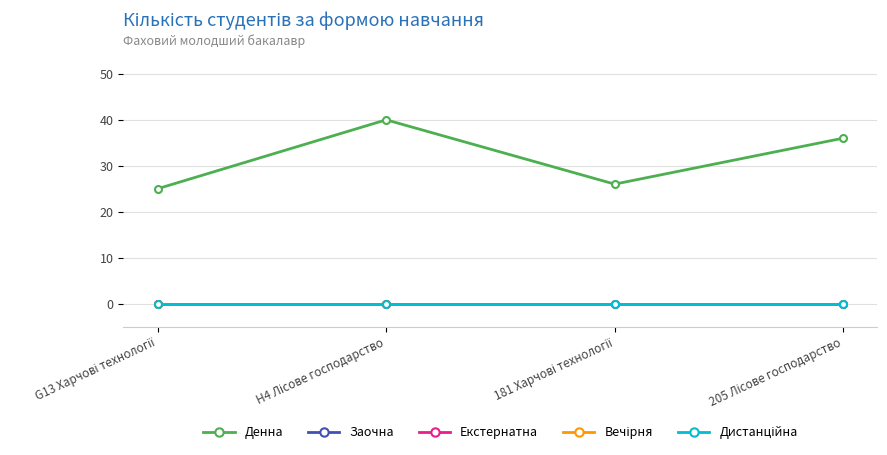

Reading left to right, what are all the values shown in this chart?

Денна: 25	40	26	36
Заочна: 0	0	0	0
Екстернатна: 0	0	0	0
Вечірня: 0	0	0	0
Дистанційна: 0	0	0	0